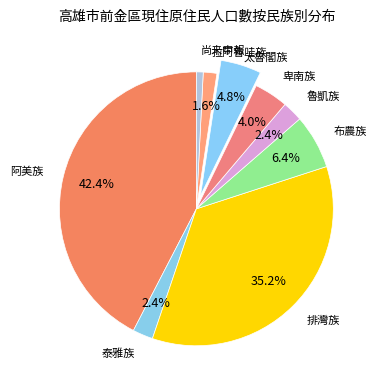

Count the number of slices in the pie.

9